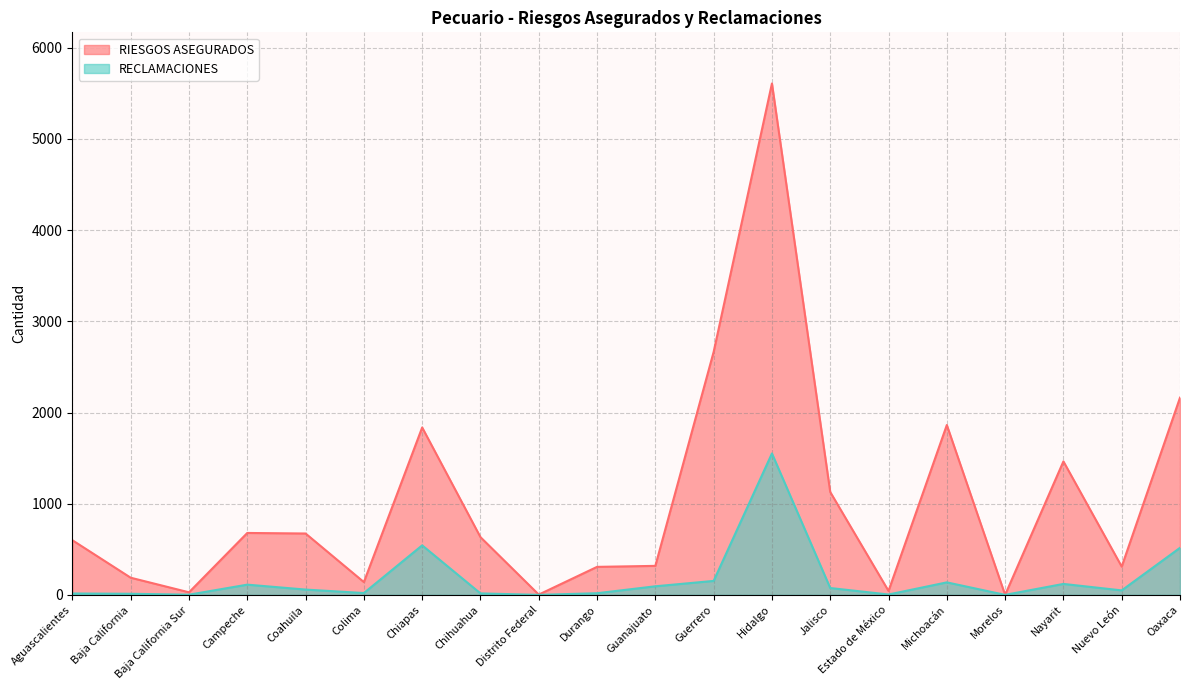

Which has a higher value, Chiapas or Coahuila?

Chiapas